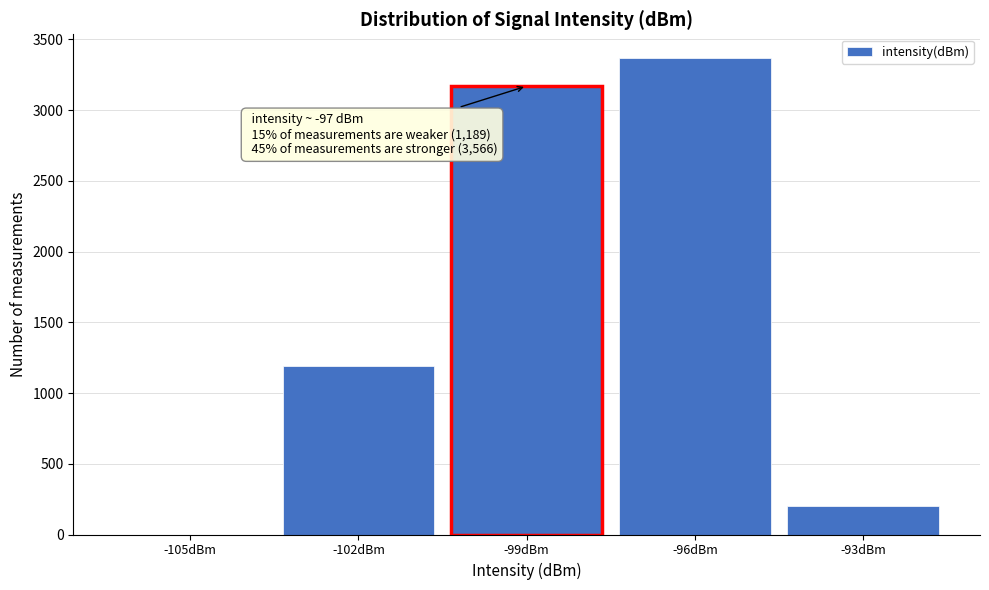

Reading right to left, extract all data points from this chart.

-93dBm=198	-96dBm=3368	-99dBm=3170	-102dBm=1189	-105dBm=0